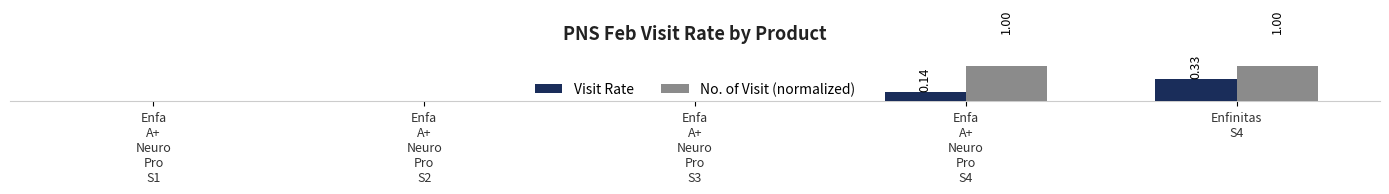

Which category has the lowest value in the Visit Rate series?

Enfa
A+
Neuro
Pro
S1